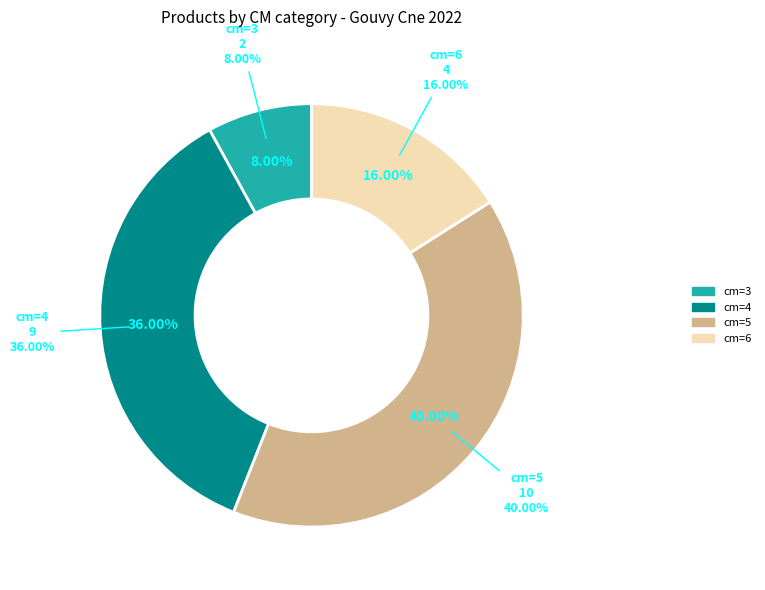

To the nearest percent, what portion does 6 represent?

16%